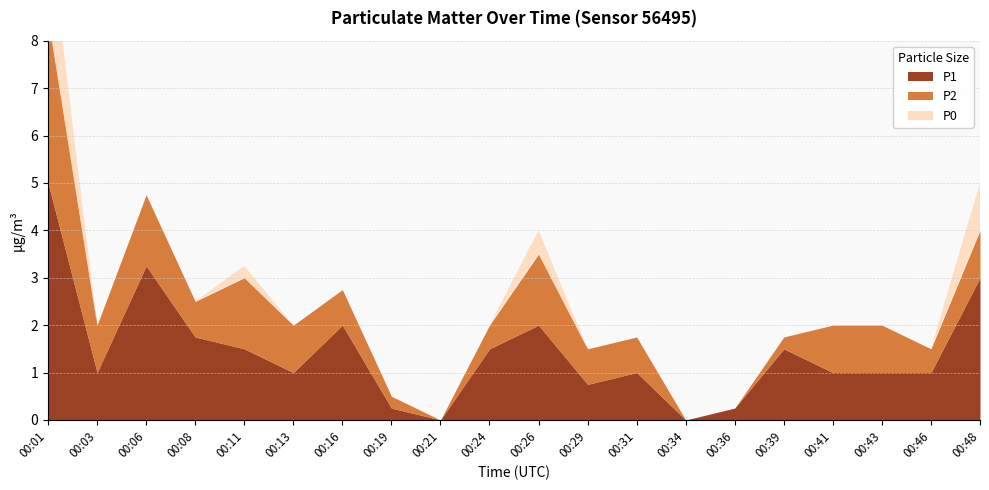

Which series changed the most between 00:16 and 00:29?

P1